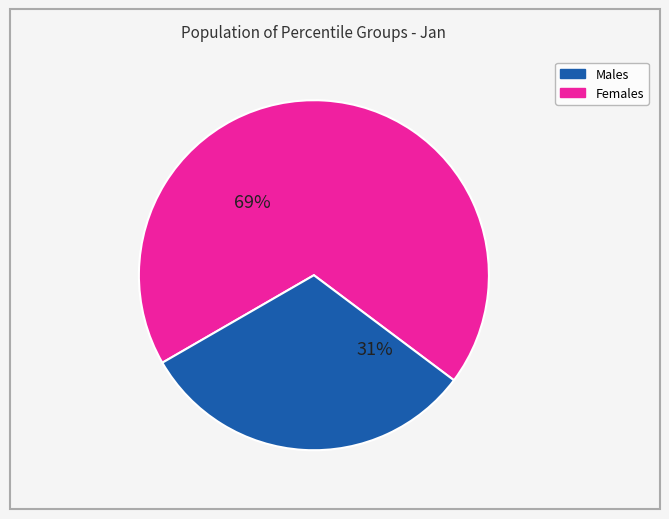

To the nearest percent, what is the average slice percentage?

50%